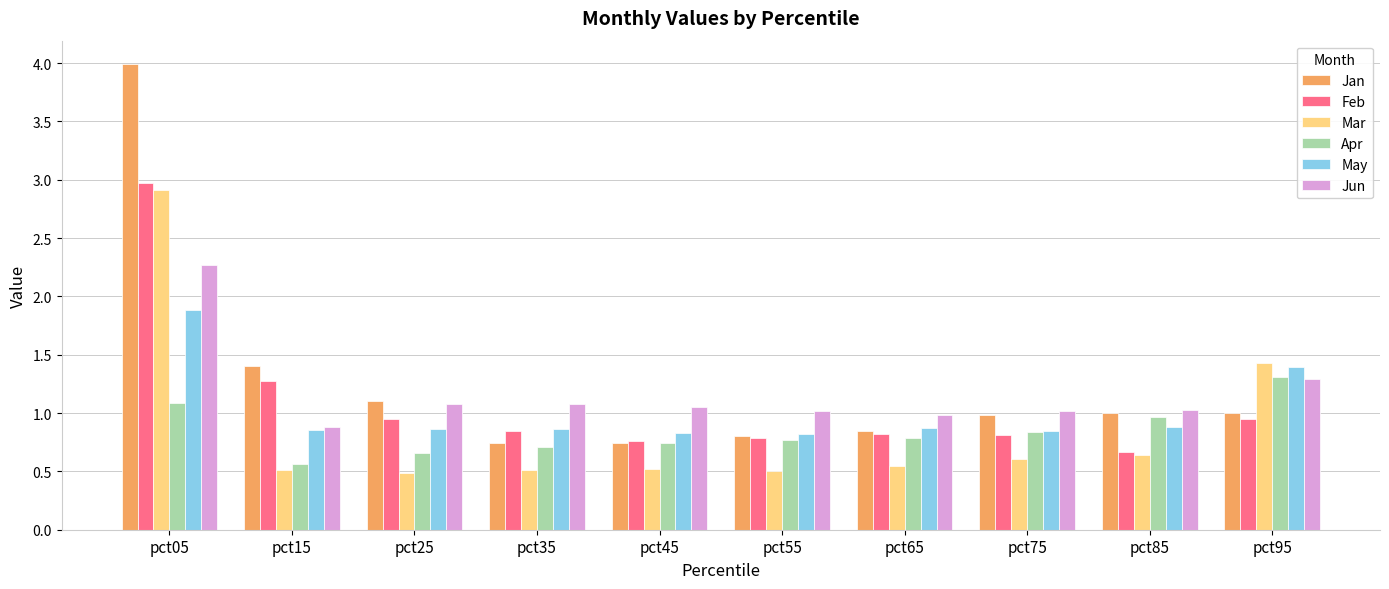

Are the bars grouped side by side (vs. stacked)?

Yes